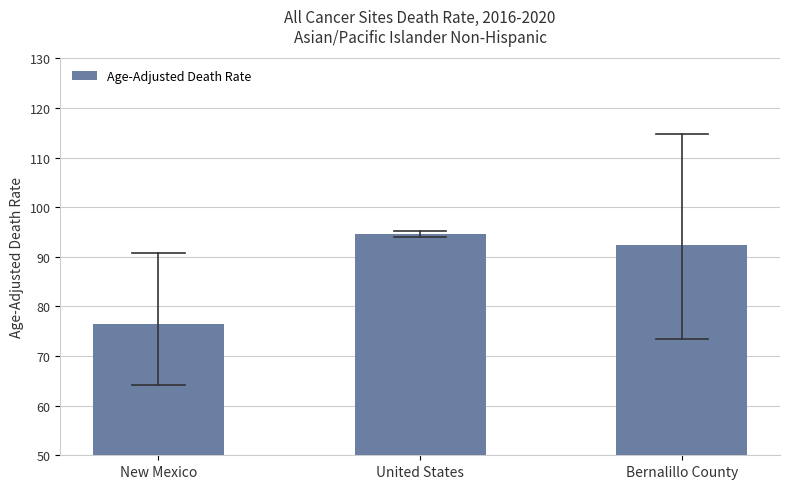

Reading right to left, list all the values displayed in this chart.

92.4	94.5	76.5